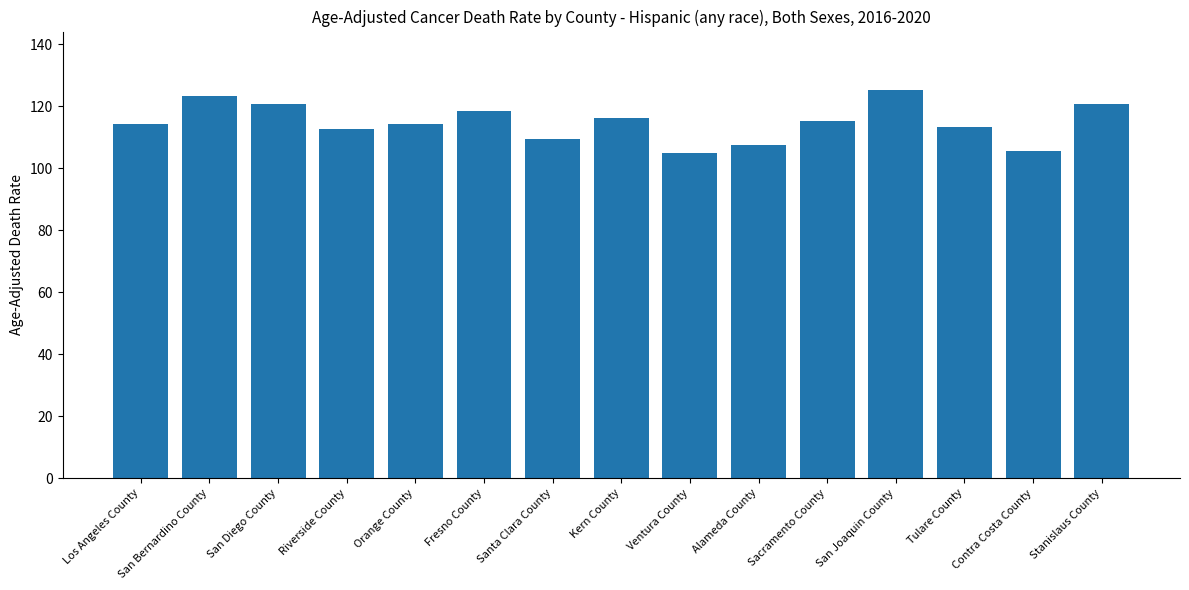

What is the label of the 8th bar from the right?

Kern County